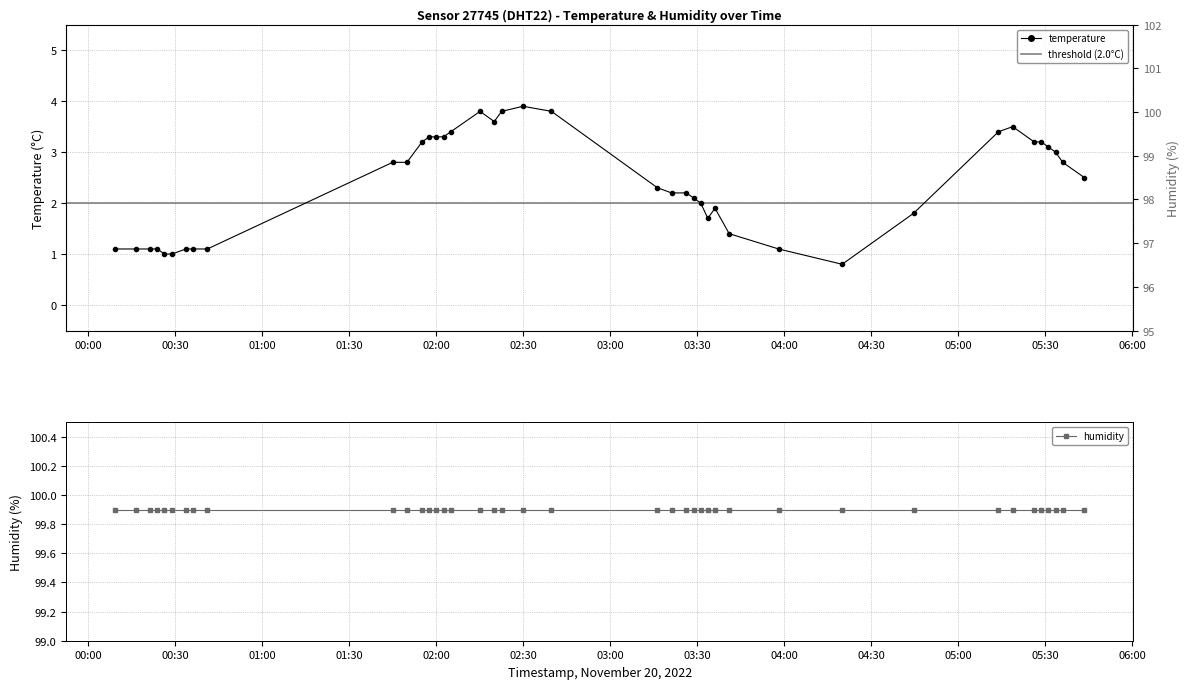

List the series in order of their peak value, lowest first.

temperature, humidity